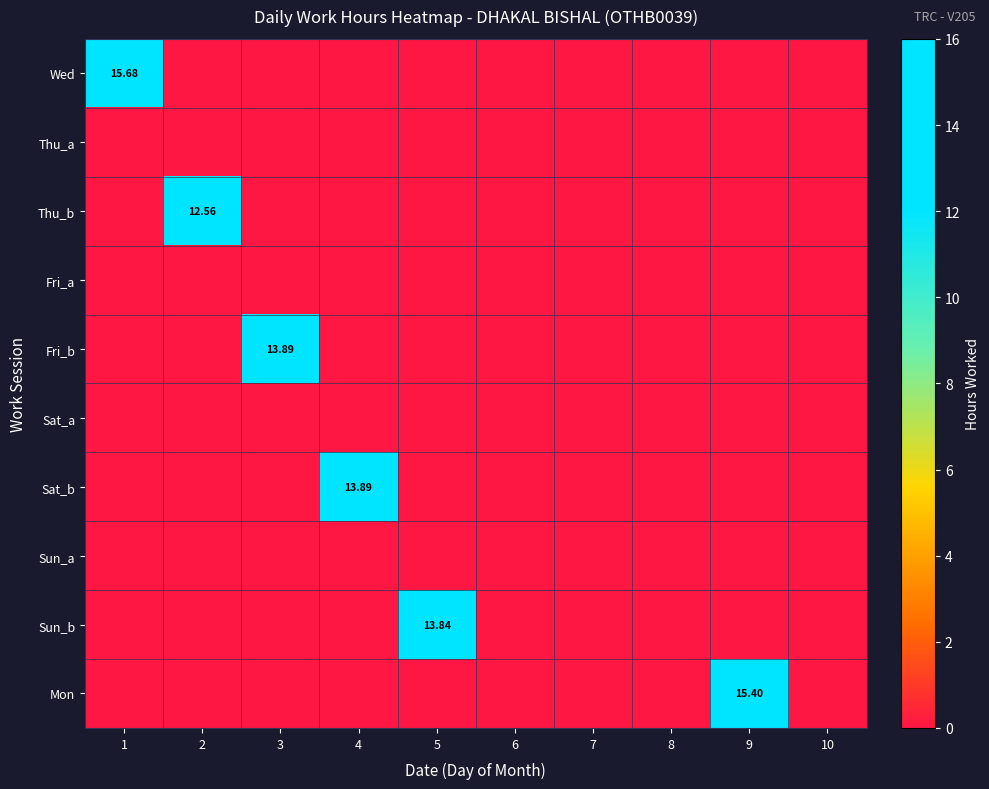

List the labels in order of Sun_a value, smallest first.

1, 2, 3, 4, 5, 6, 7, 8, 9, 10